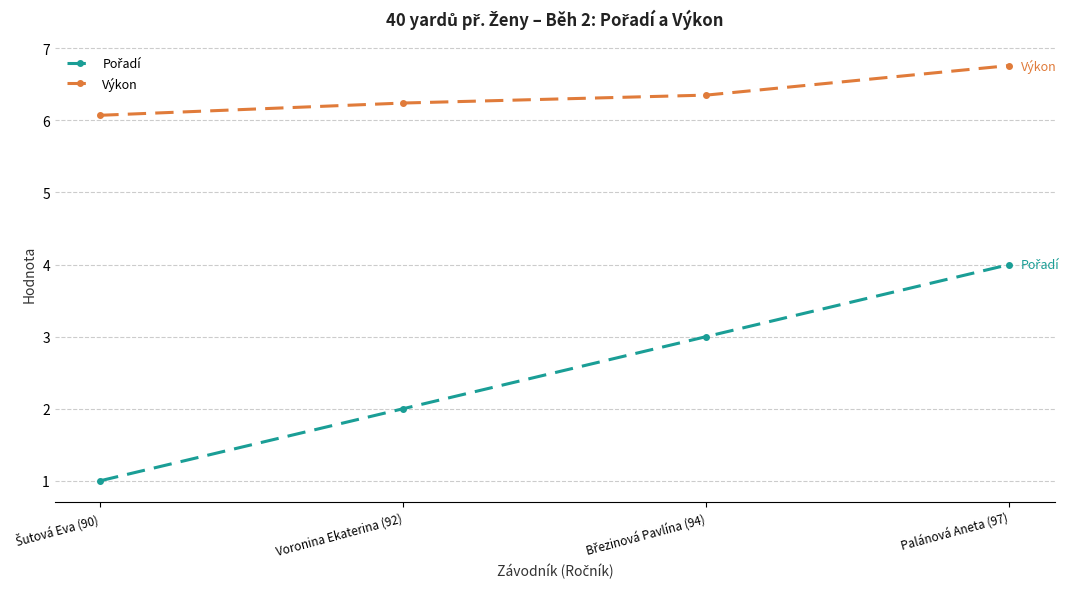

Is it true that Výkon equals 10.9 at Voronina Ekaterina (92)?

False